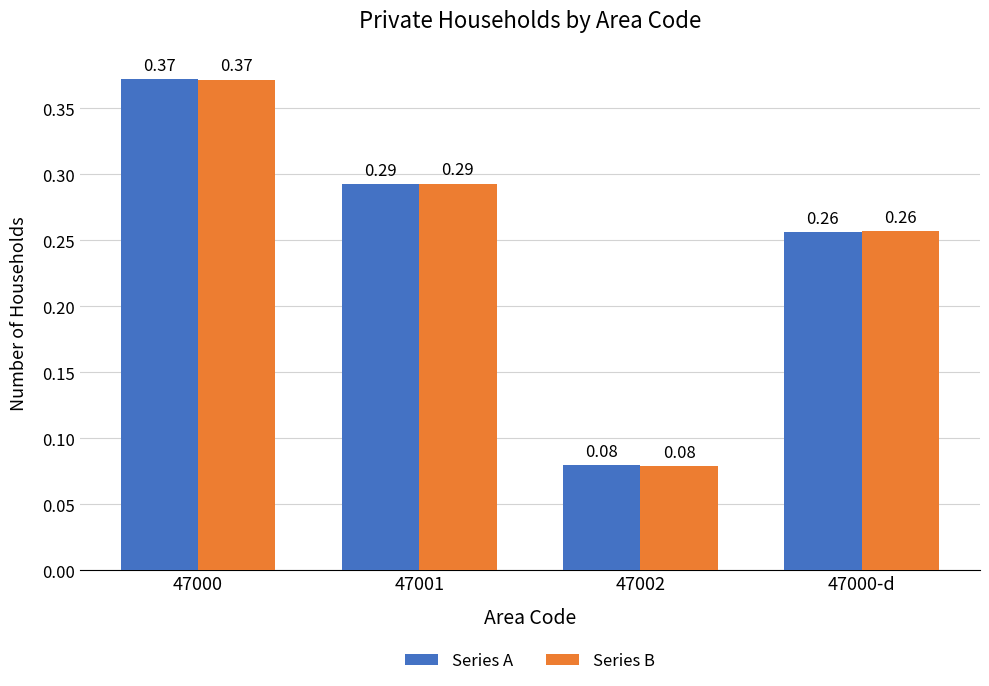

What is the total value across all series at 47000?

0.7